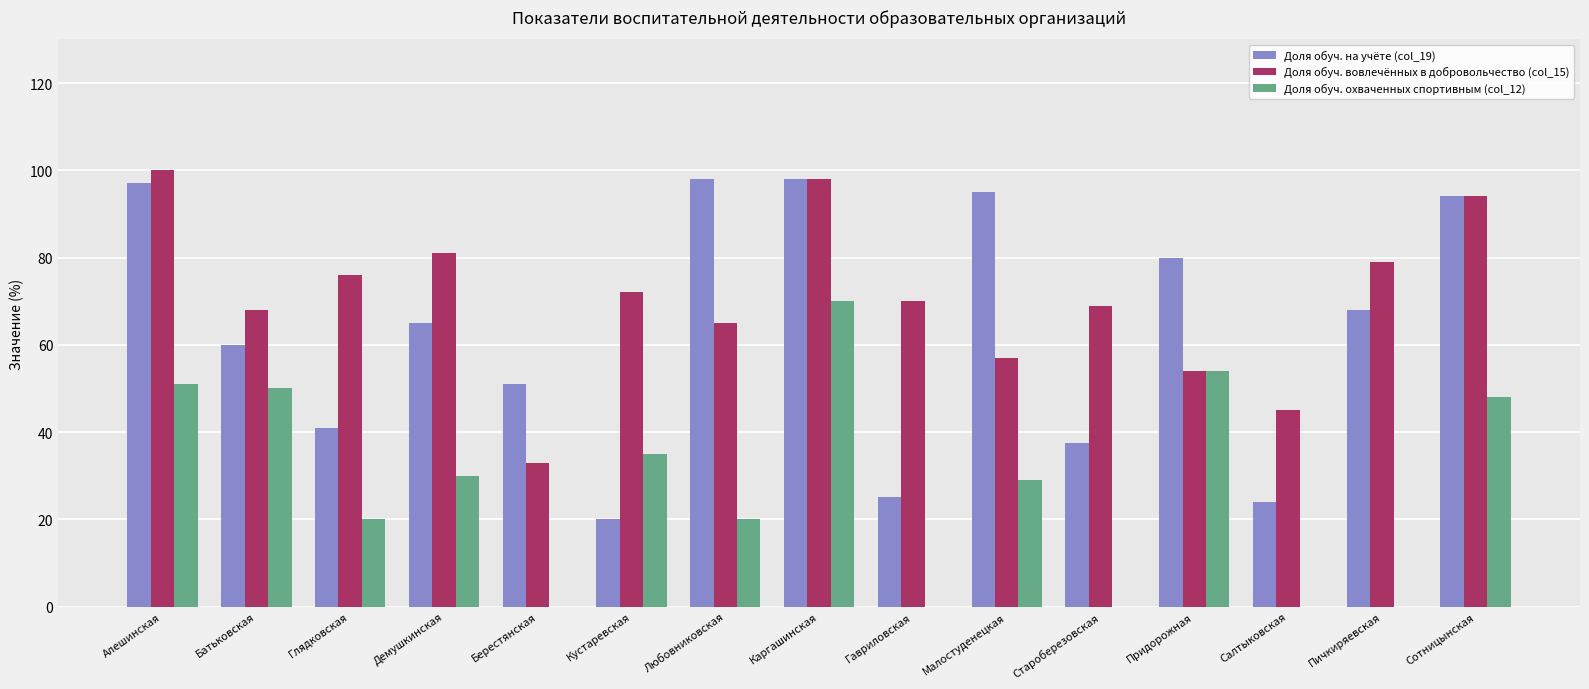

Count the number of categories in the chart.

15